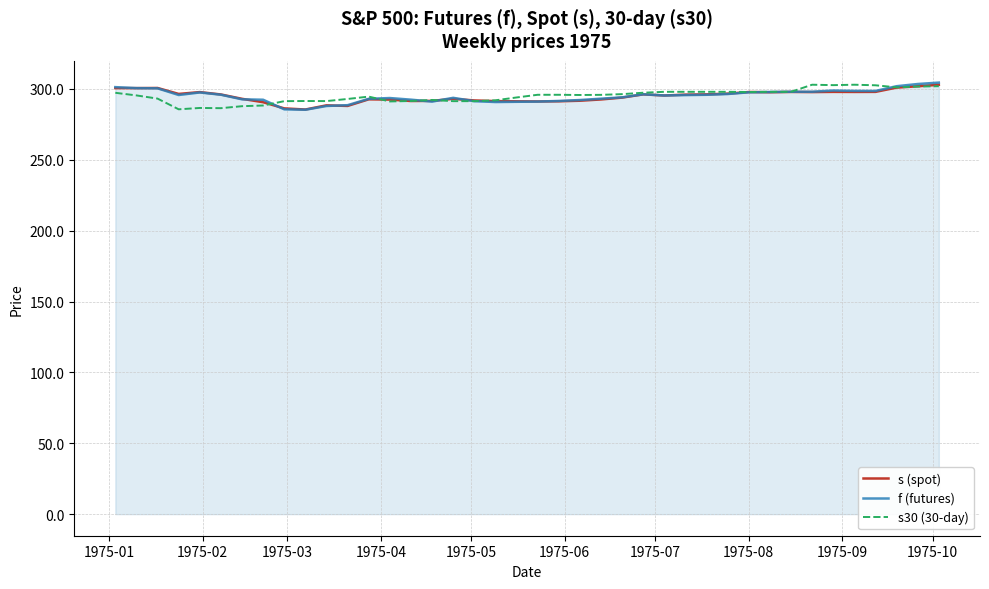

List the series in order of their overall mean, lowest first.

s (spot), f (futures), s30 (30-day)